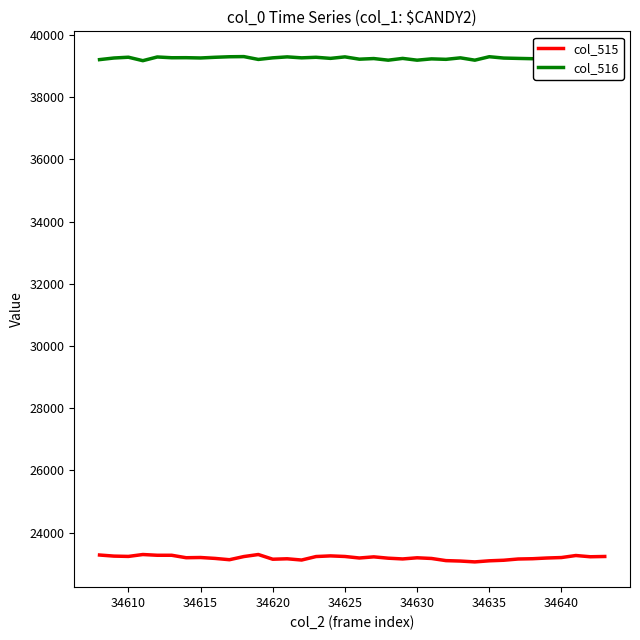

What is the lowest value of the col_515 series?

23062